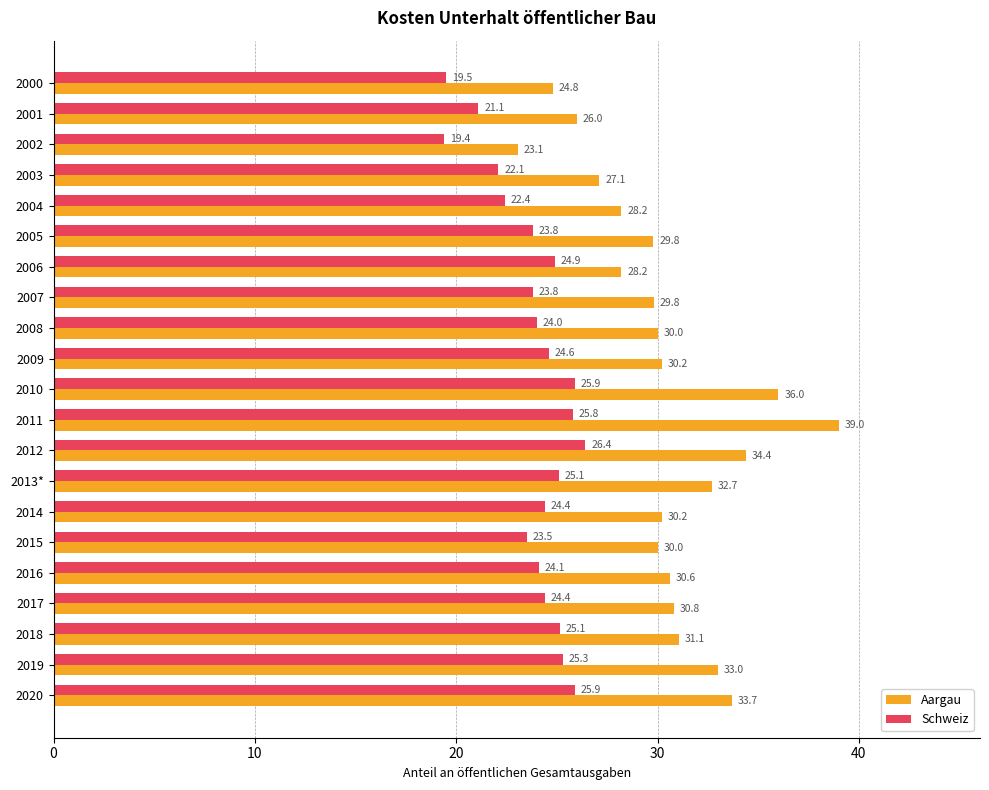

Which series has the largest total across all categories?

Aargau